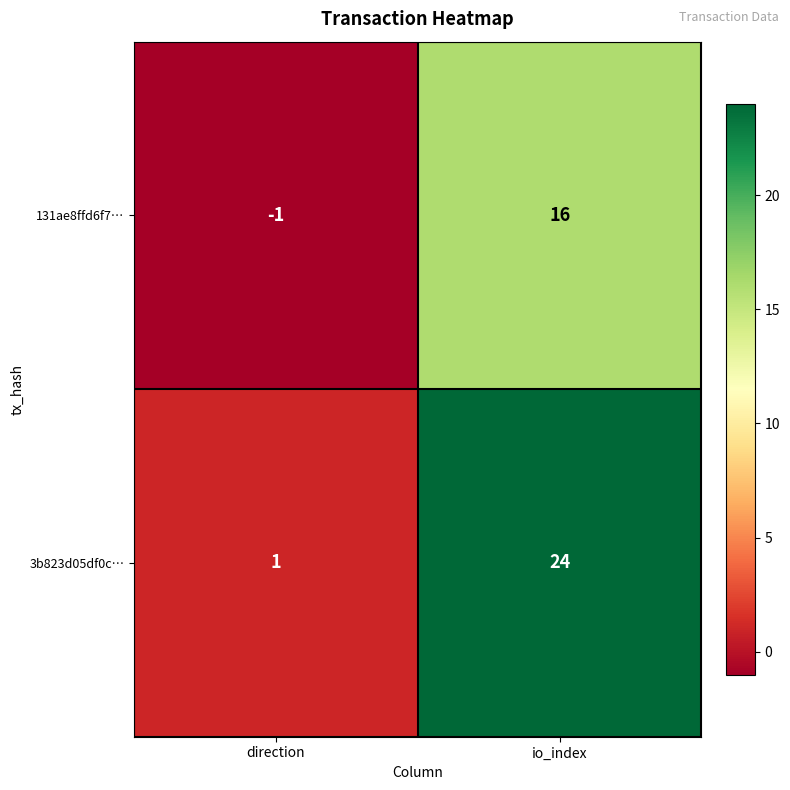

Which series has the largest total across all categories?

3b823d05df0c…